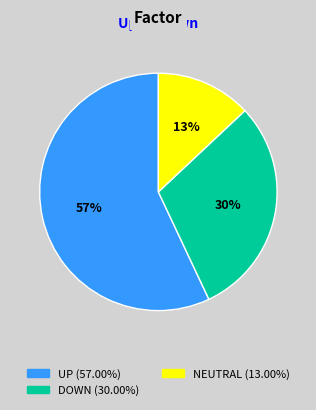

Does any single category account for the majority?

Yes